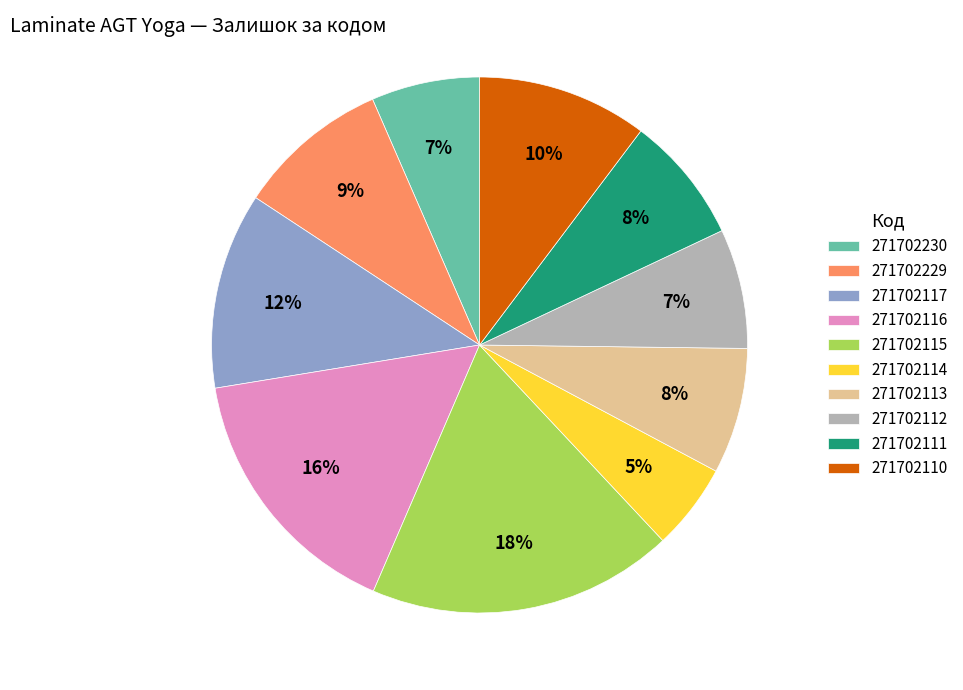

Is there any slice that represents more than half of the pie?

No